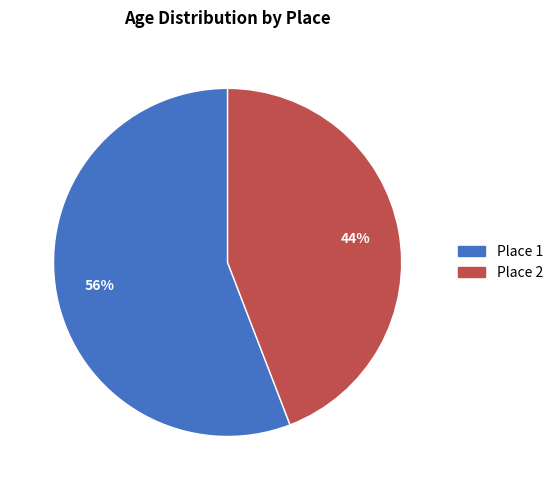

Do Place 2 and Place 1 together represent more than half of the pie?

Yes